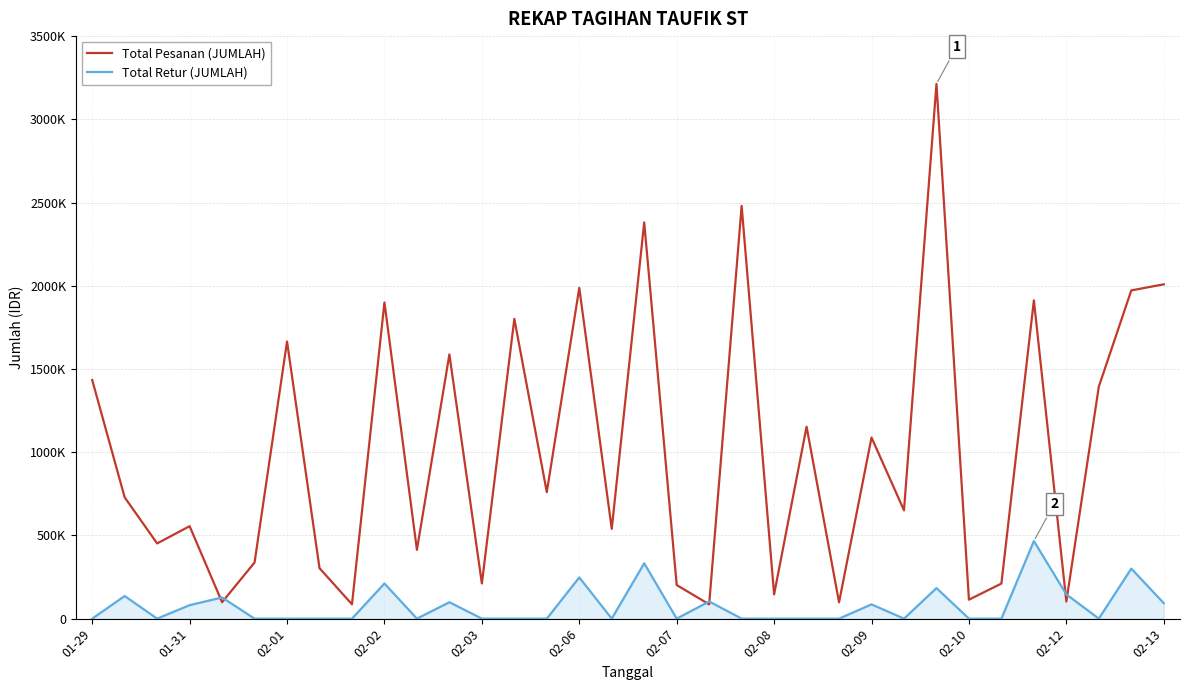

List the series in order of their overall mean, highest first.

Total Pesanan (JUMLAH), Total Retur (JUMLAH)